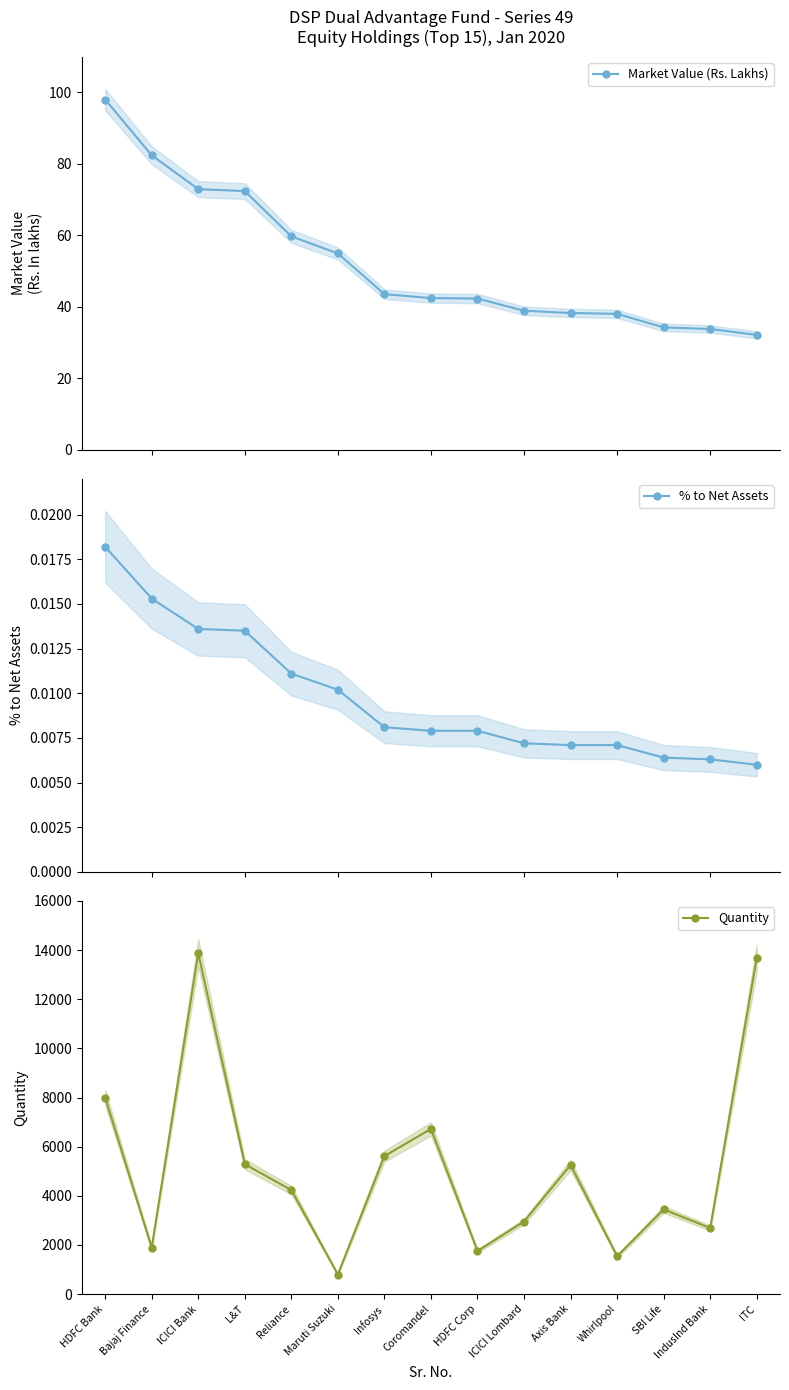

How many data points does each series have?

15